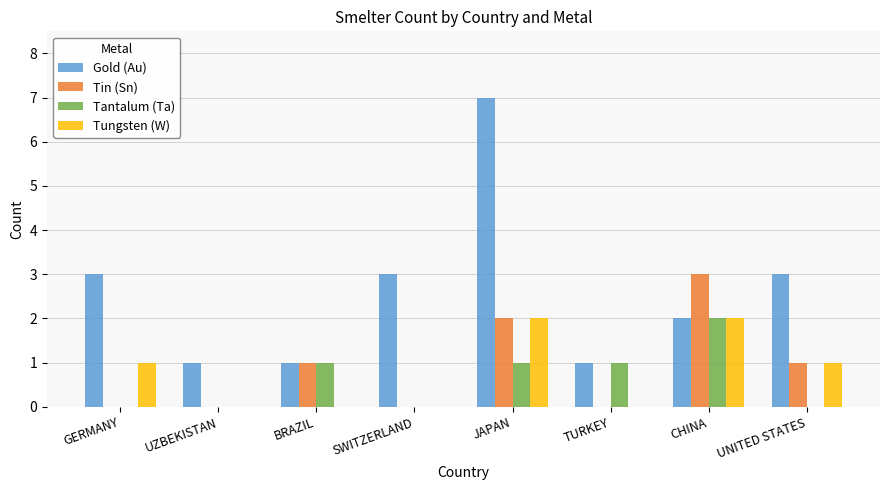

How many groups of bars are there?

8